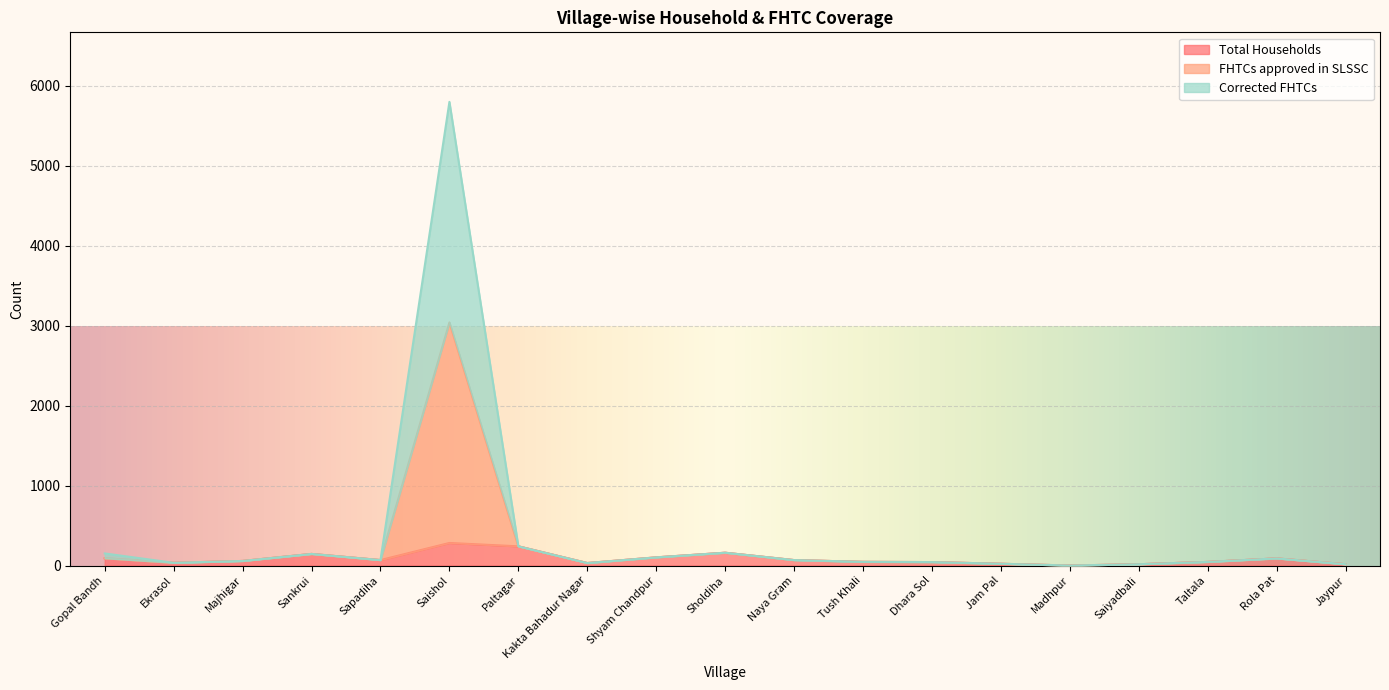

What is the maximum value for Total Households?

282